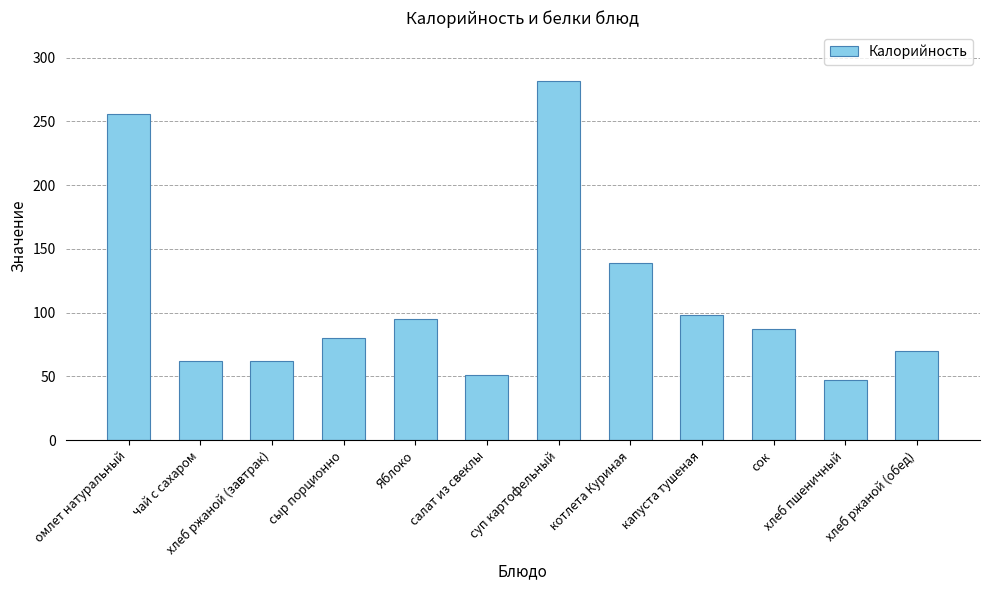

Where does the data first go above 87?

омлет натуральный